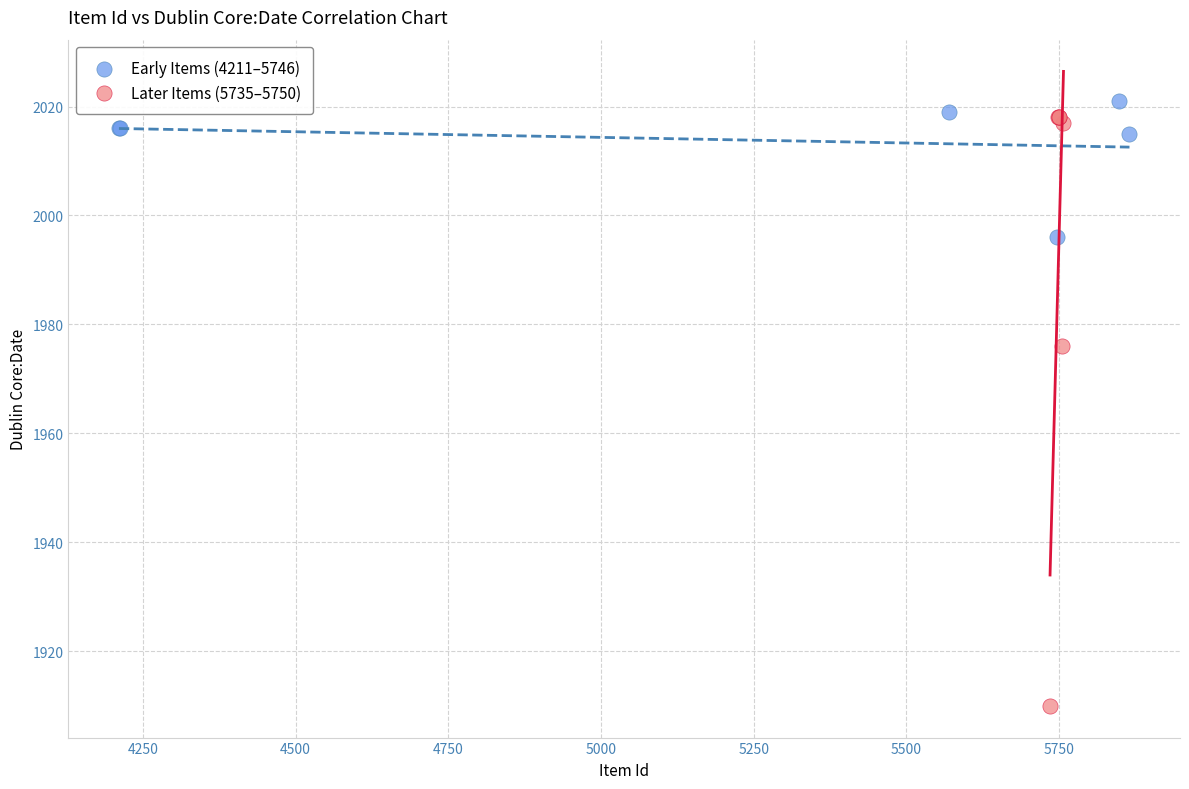

Which series has the widest spread of Y values?

Later Items (5735–5750)